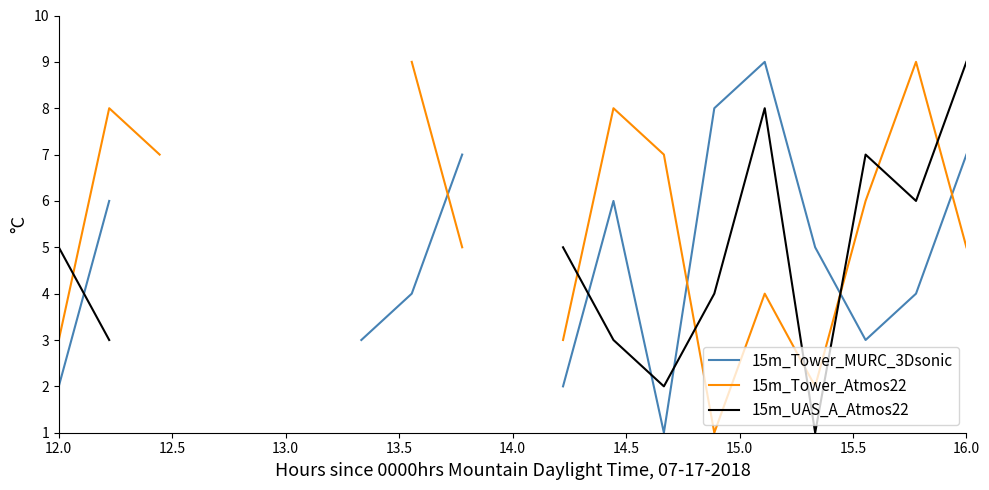

Does the chart display data point markers on the line(s)?

No